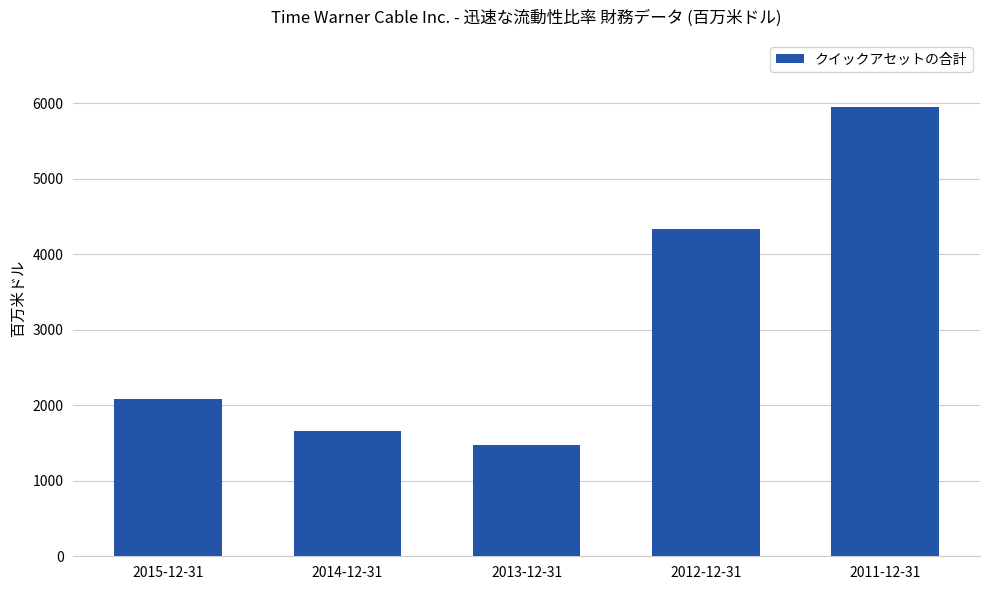

Approximately how many times larger is the value at 2012-12-31 compared to 2013-12-31?

2.9